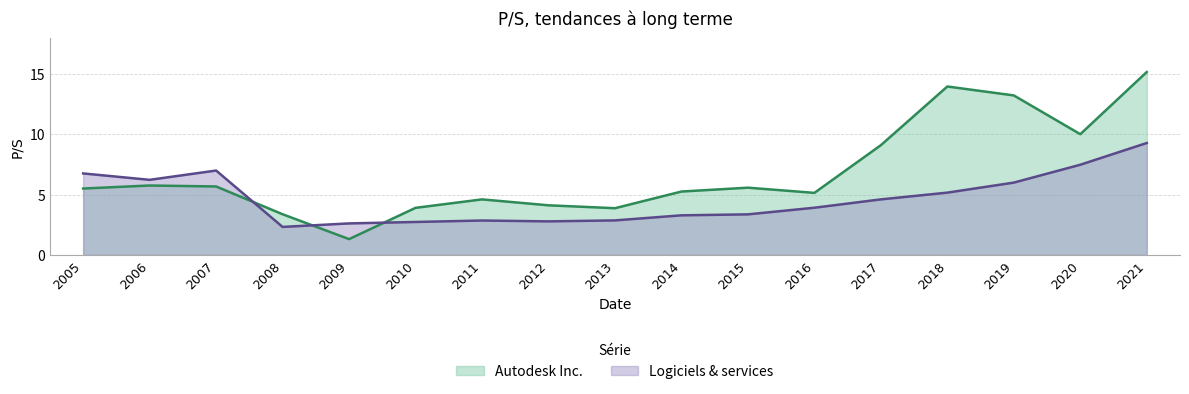

What value does the Autodesk Inc. series have at 2021?

15.2